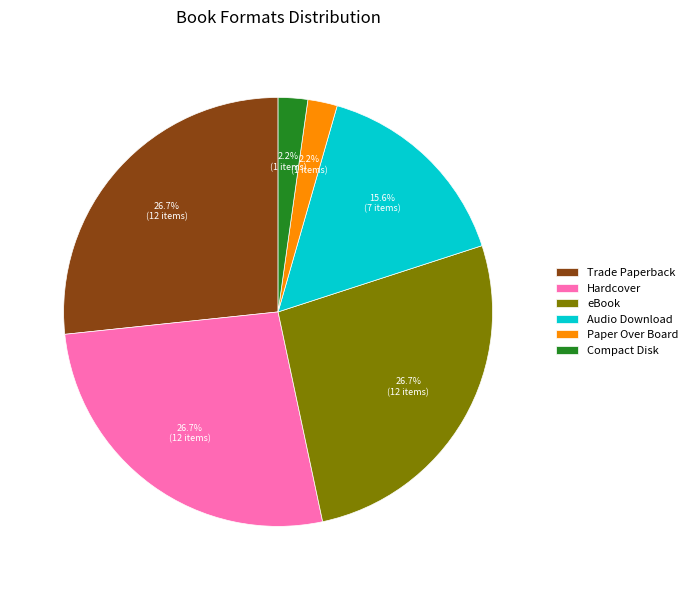

Does Paper Over Board account for over 50% of the chart?

No